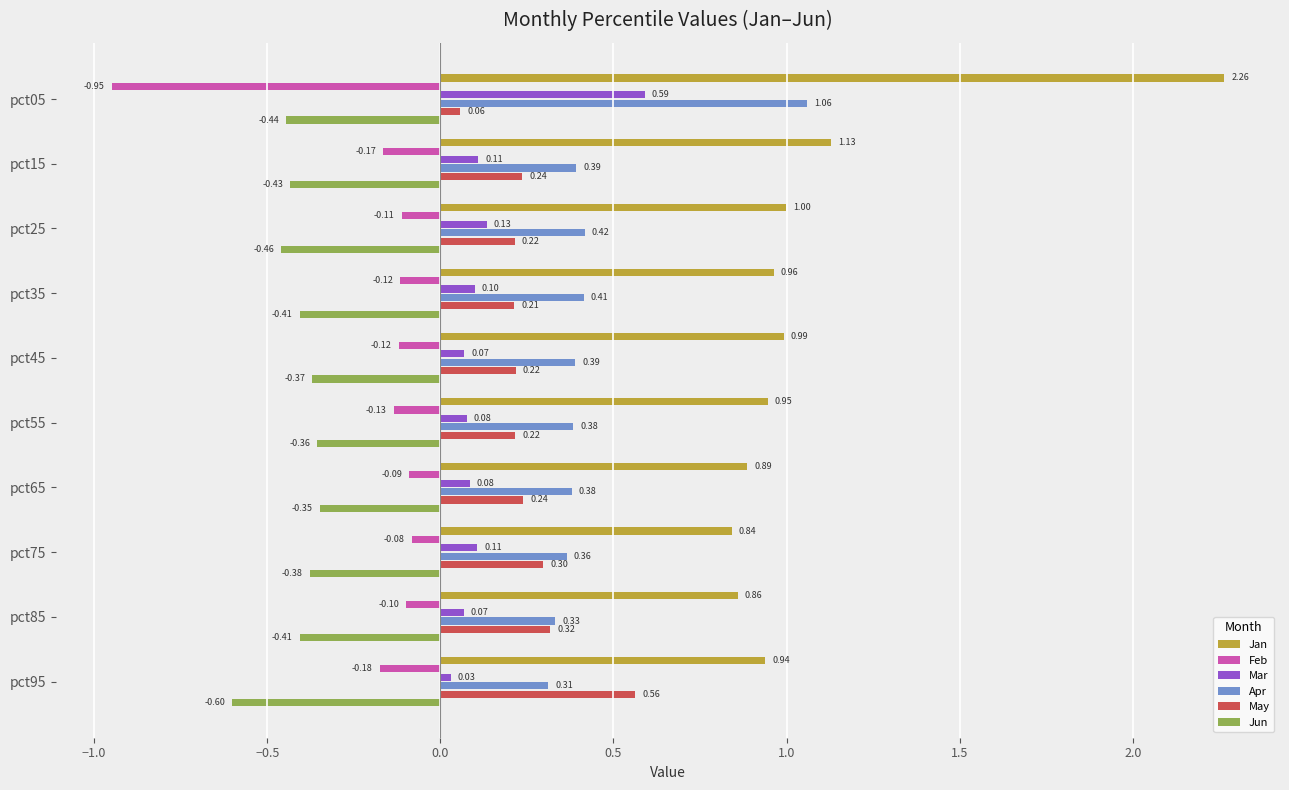

What is the average value of the May series?

0.3